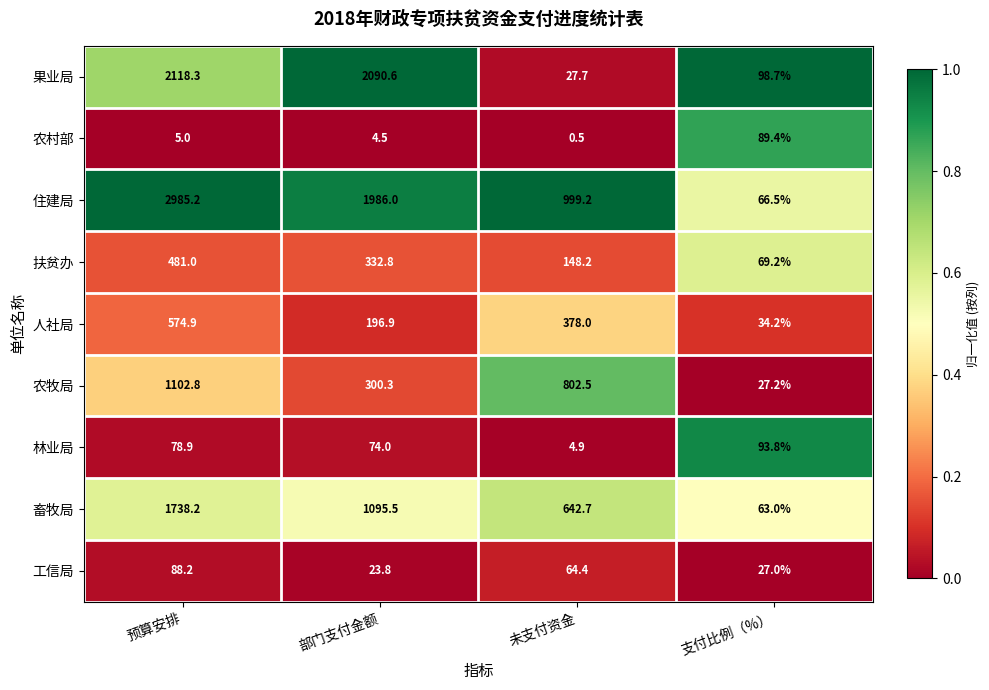

At how many categories does at least one series exceed 0?

4